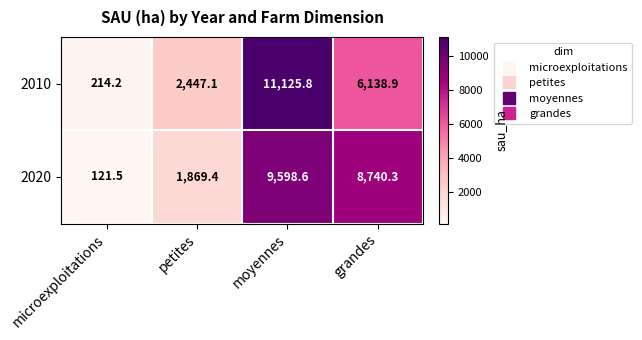

What is the average value of the 2010 series?

4981.5